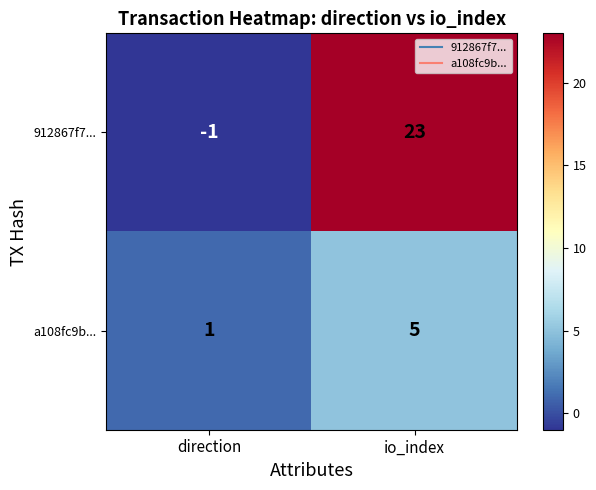

How many values in the a108fc9b... series are below 5?

1